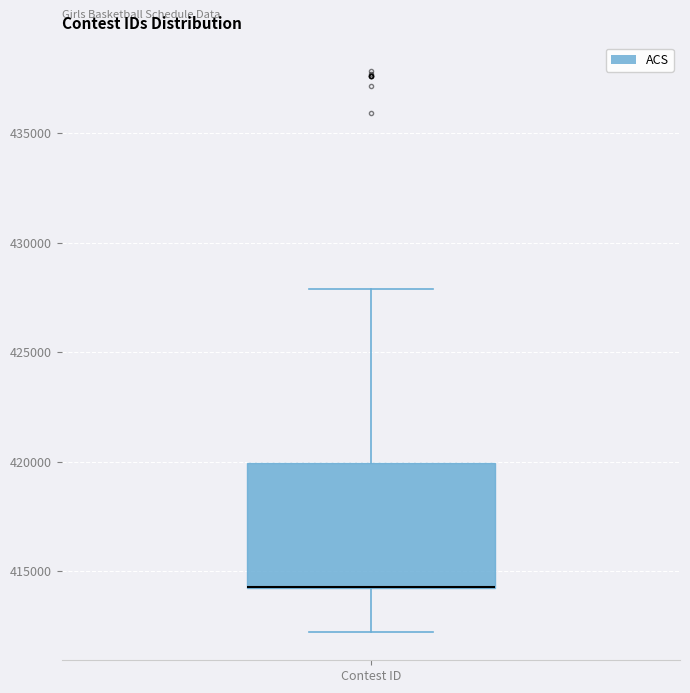

Transcribe this box plot: give where the median line is, the range the box spans, and where the two whiskers end, as read against the y-axis. The values are not printed on the chart, so give them approximately, as read against the axis.

median 414500 (drawn on the box's lower edge), box 414000 to 420000, whiskers 412000 to 428000